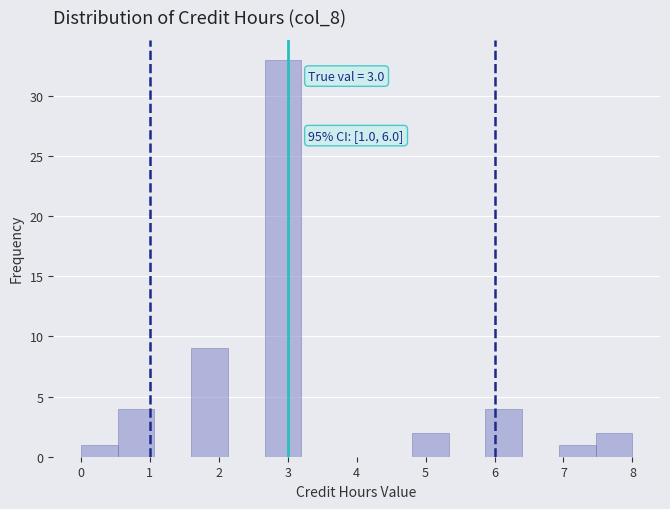

Over which range of the x-axis is the bar tallest?

2.7 to 3.2